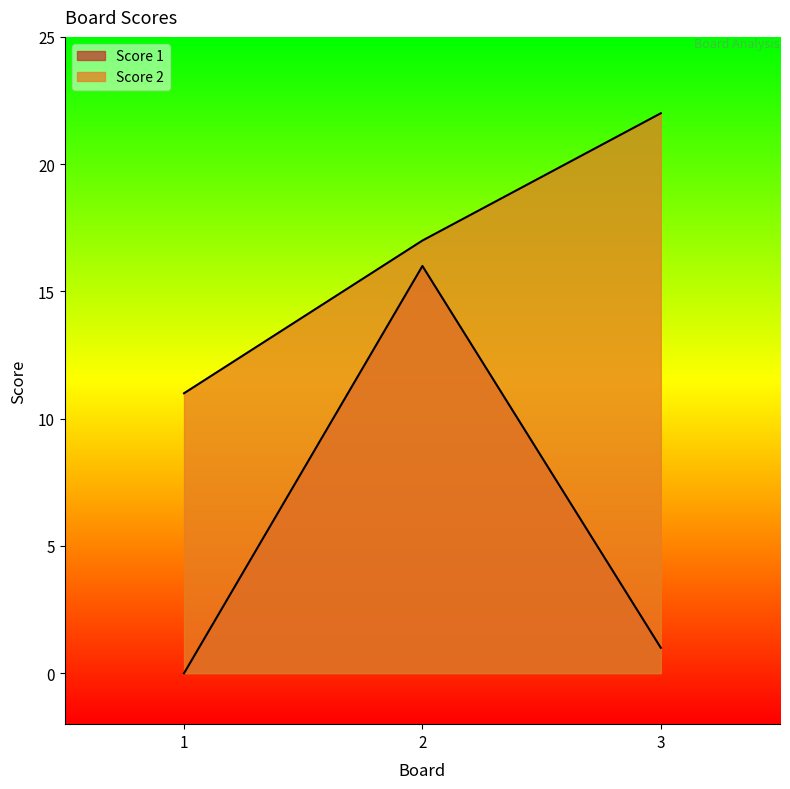

Which series has the largest total across all categories?

Score 2